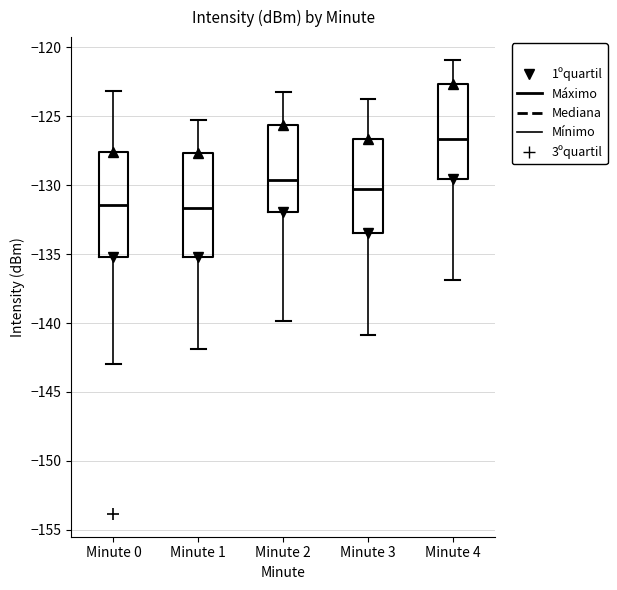

Reading left to right, read every box against the y-axis: the position of its median line, the range the box covers, and the ends of its whiskers. The values are not printed on the chart, so give them approximately, as read against the axis.

Minute 0: median -131.5, box -135.0 to -127.5, whiskers -143.0 to -123.0
Minute 1: median -131.5, box -135.0 to -127.5, whiskers -142.0 to -125.5
Minute 2: median -129.5, box -132.0 to -125.5, whiskers -140.0 to -123.5
Minute 3: median -130.5, box -133.5 to -126.5, whiskers -141.0 to -123.5
Minute 4: median -126.5, box -129.5 to -122.5, whiskers -137.0 to -121.0